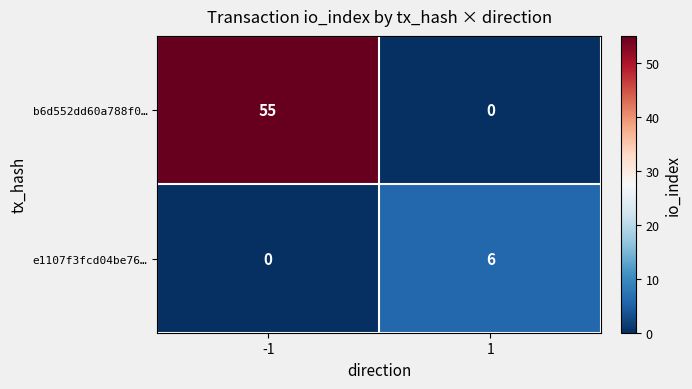

Which series changed the most between -1 and 1?

b6d552dd60a788f0…